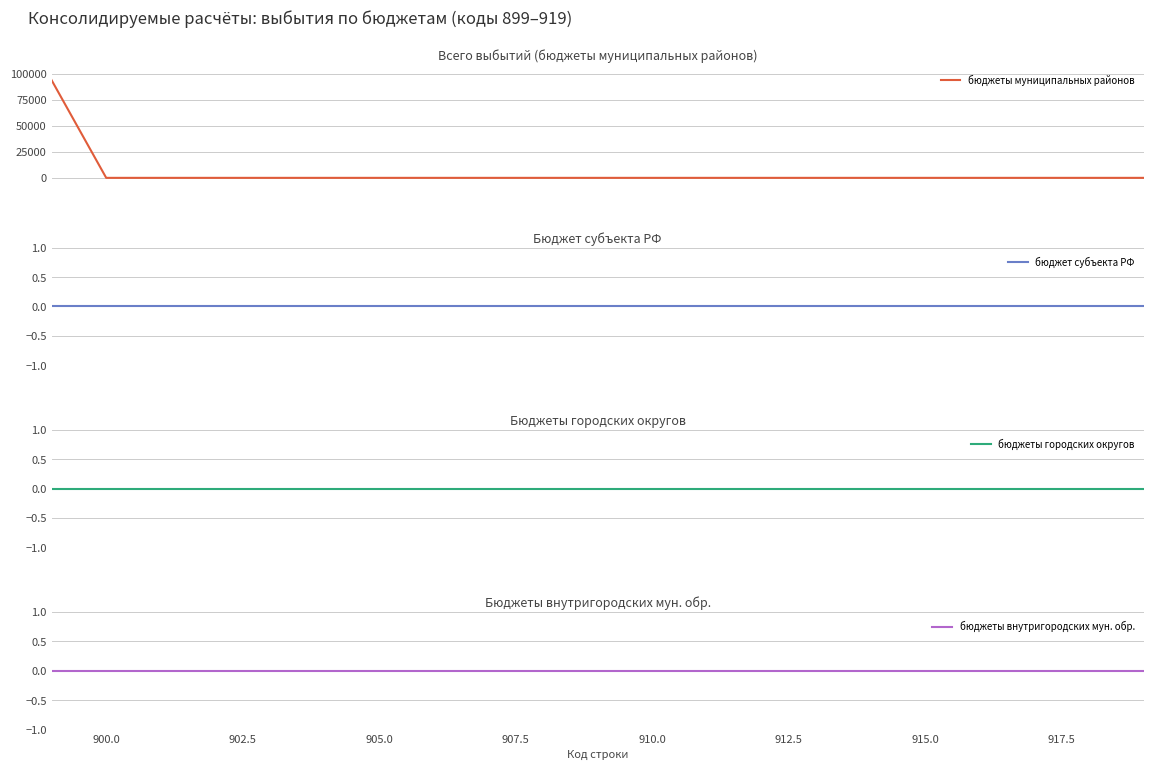

True or false: бюджет субъекта РФ and бюджеты внутригородских мун. обр. intersect in this chart.

False